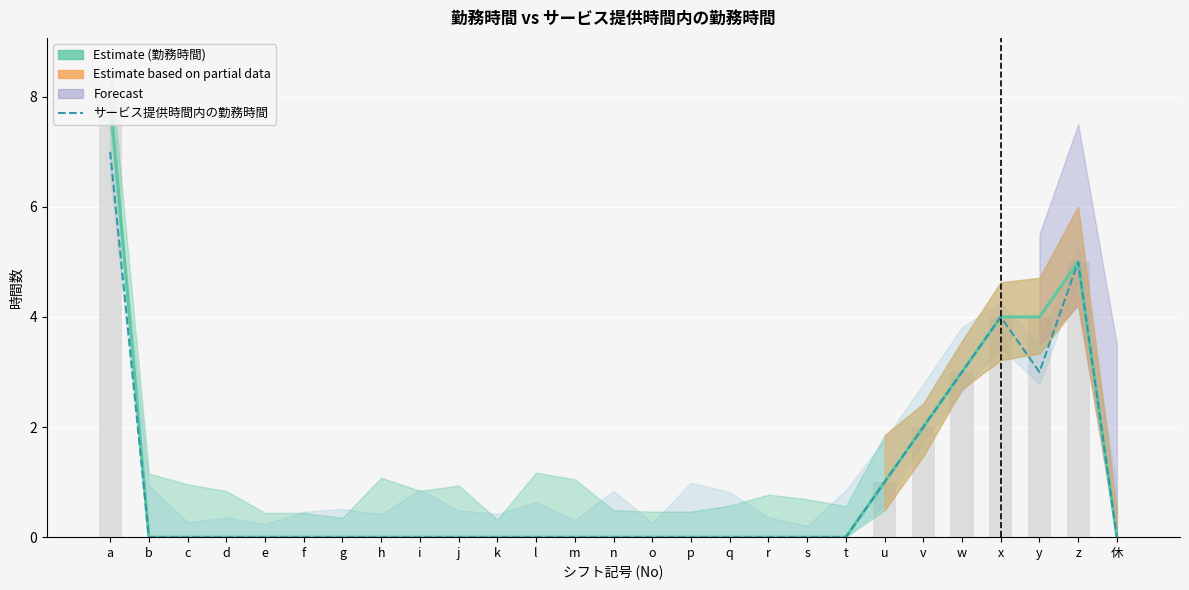

What is the highest value of the 勤務時間 (Estimate) series?

8